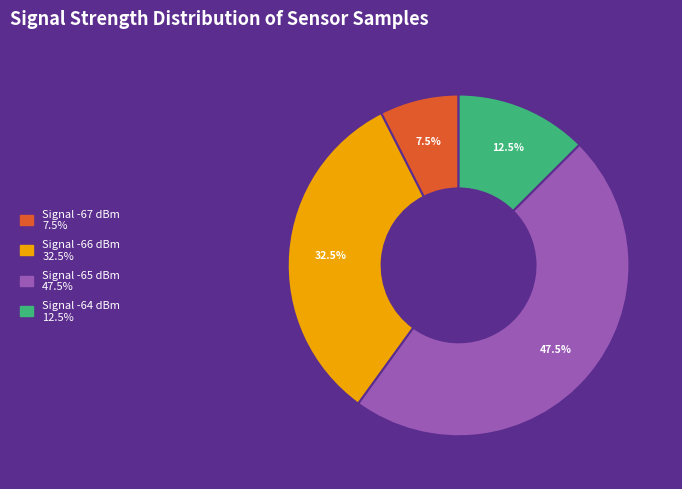

Is there any slice that represents more than half of the pie?

No